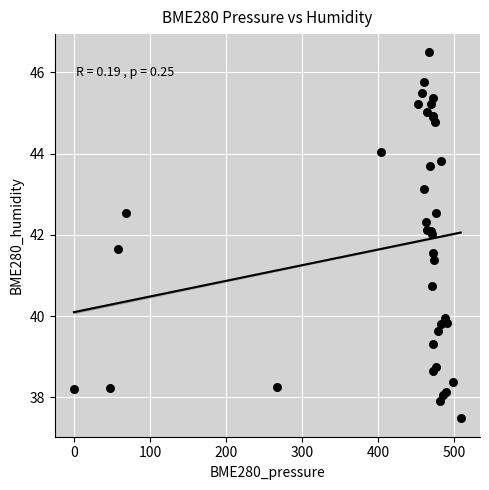

What Y value in the scatter plot is closest to 41?

40.7